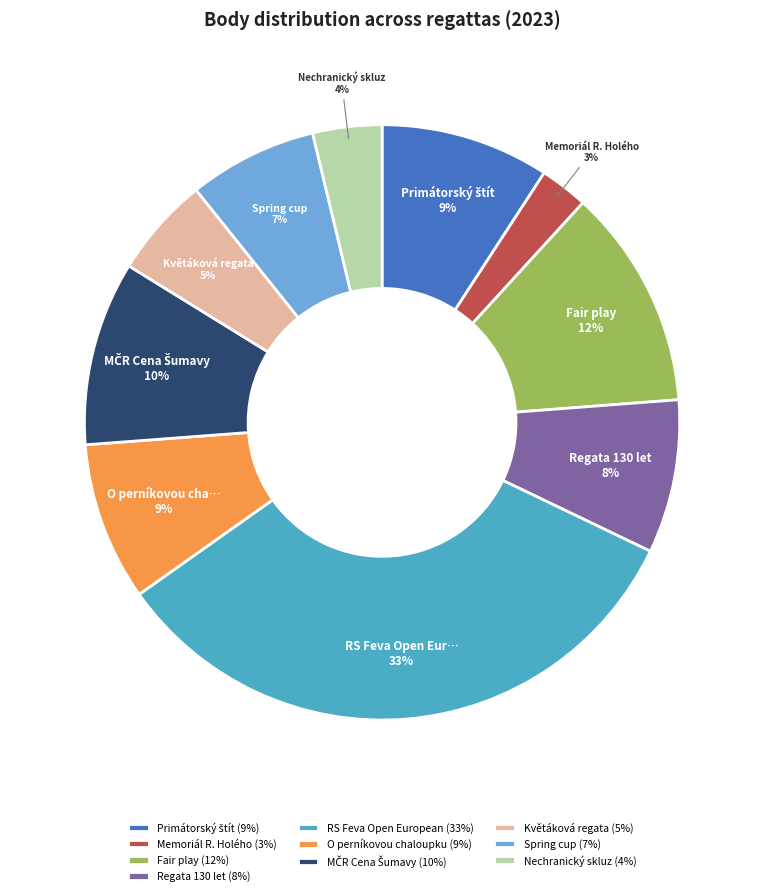

Which has a higher value, Memoriál R. Holého or Spring cup?

Spring cup